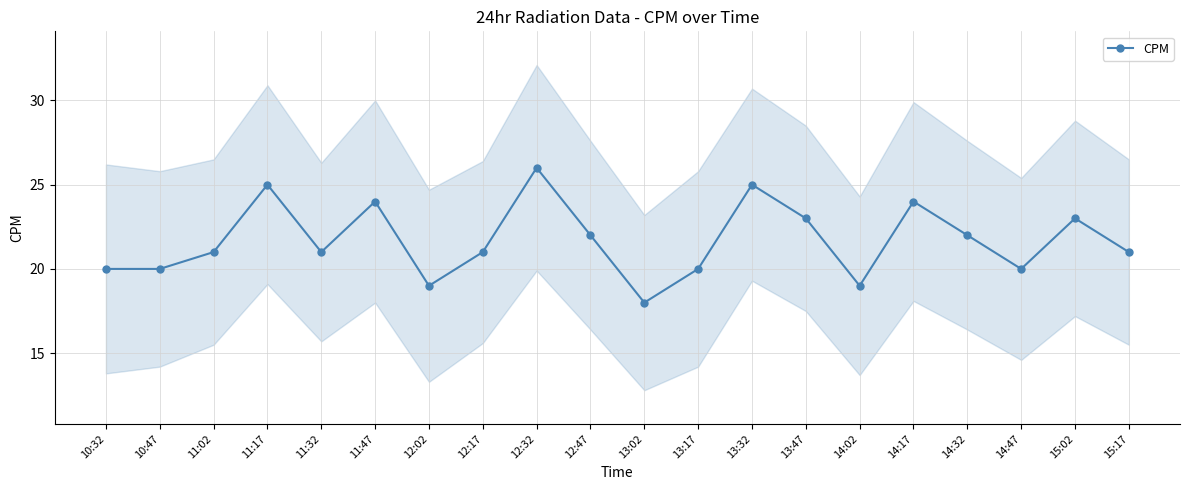

What value does the data have at 15:17?

21